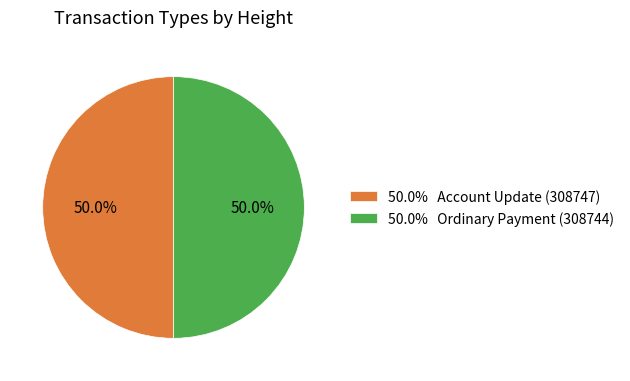

What is the ratio of the value at 50.0% Ordinary Payment (308744) to the value at 50.0% Account Update (308747)?

1.0